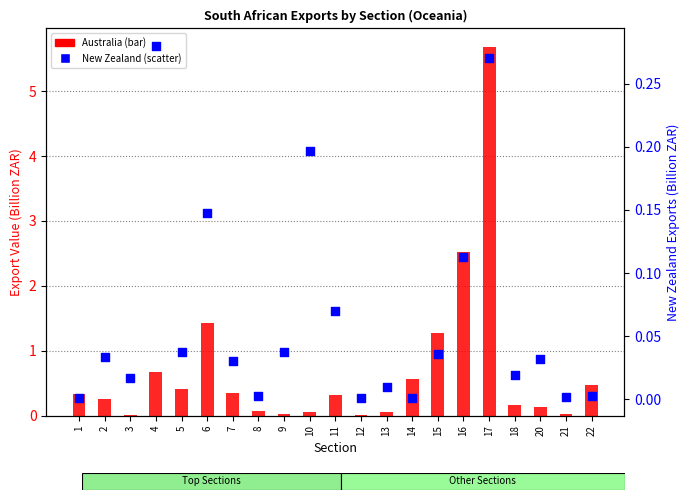

Is the value of Australia at 22 greater than the value of New Zealand at 16?

Yes